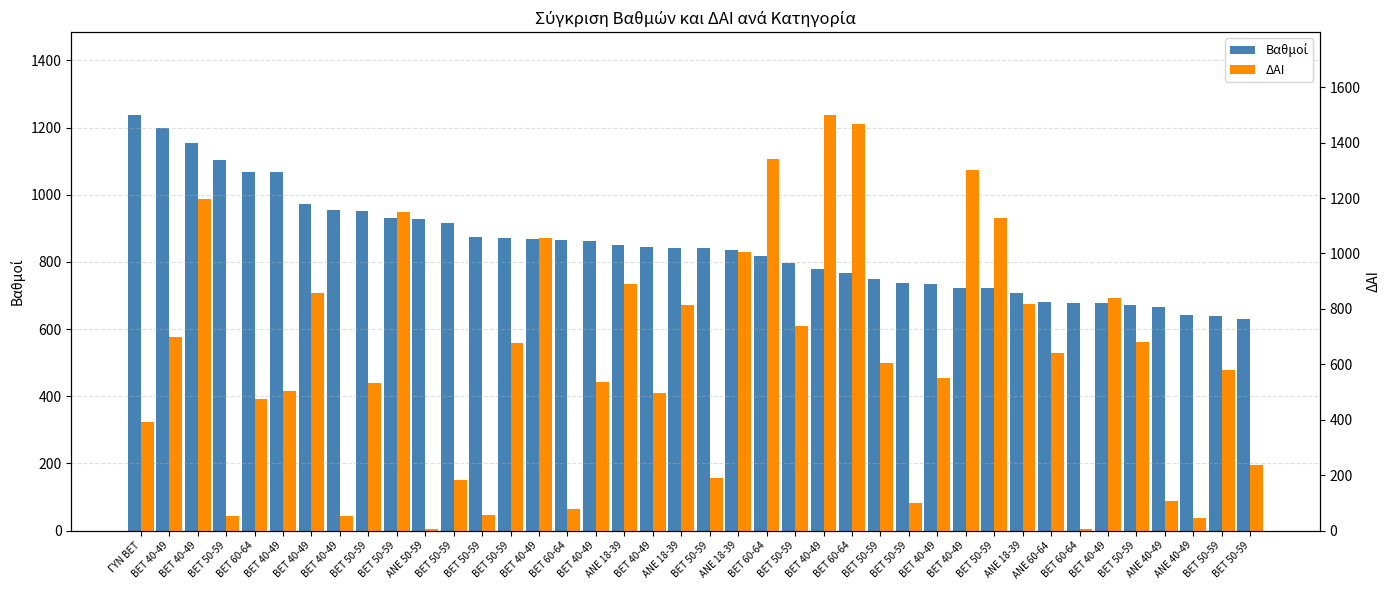

What is the average value of the Βαθμοί series?

846.4